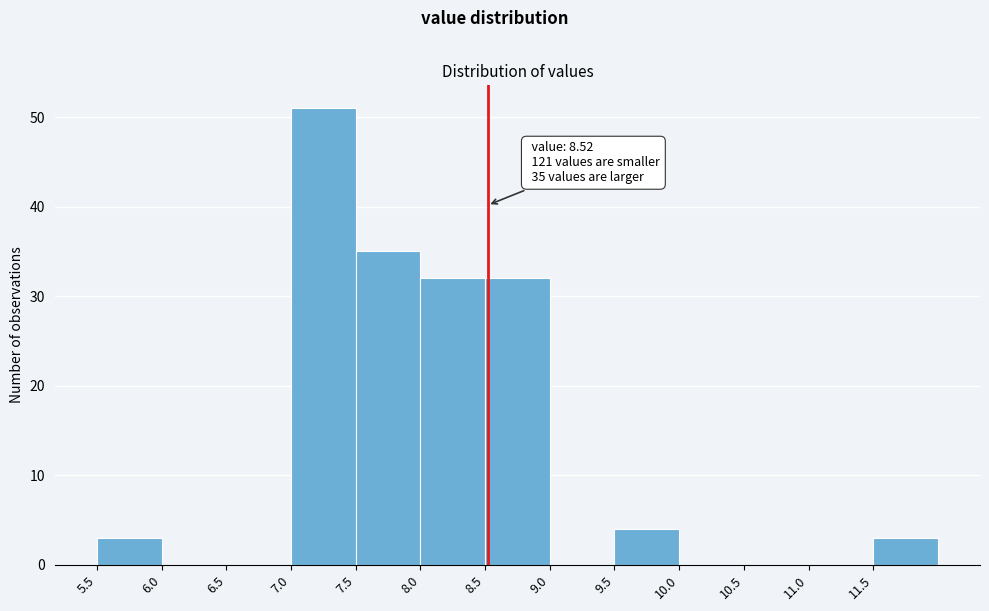

Which range on the x-axis has the tallest bar?

7.0 to 7.5